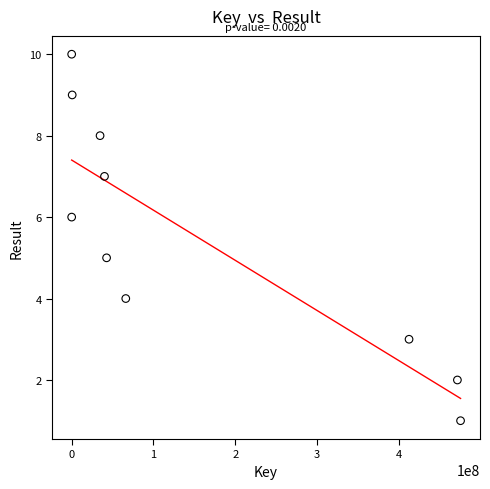

What is the range of X values (max minus min)?

475481964